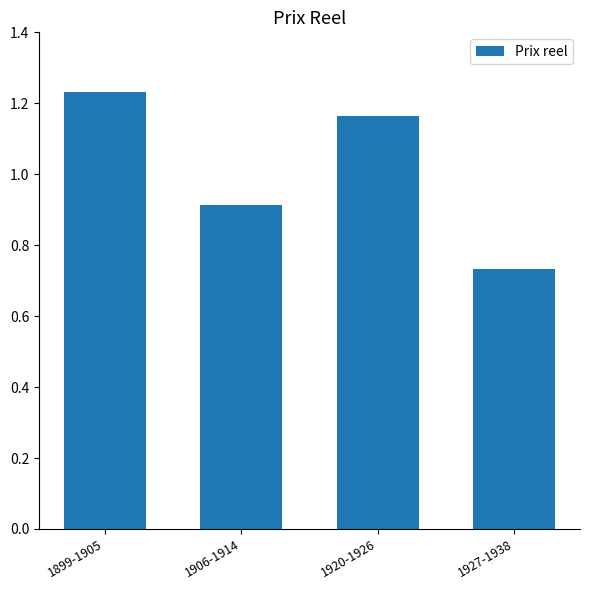

Where does the data first go above 1?

1899-1905